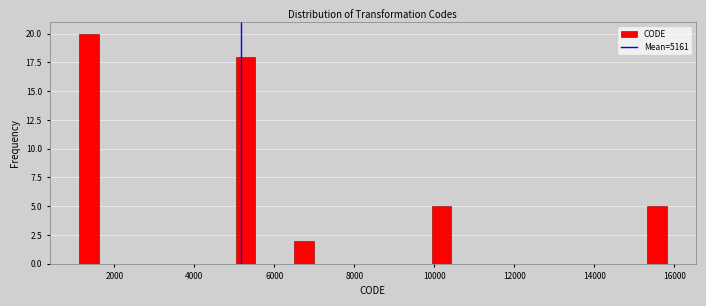

Around what value on the x-axis is the tallest bar? Give the approximate position of its centre, as read against the axis.

1400